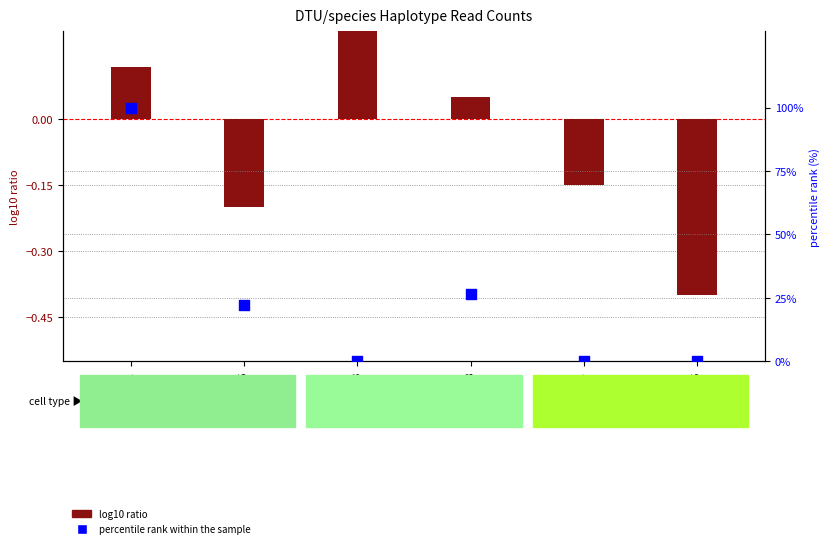

At which category is the sum across all series the highest?

TBR1422